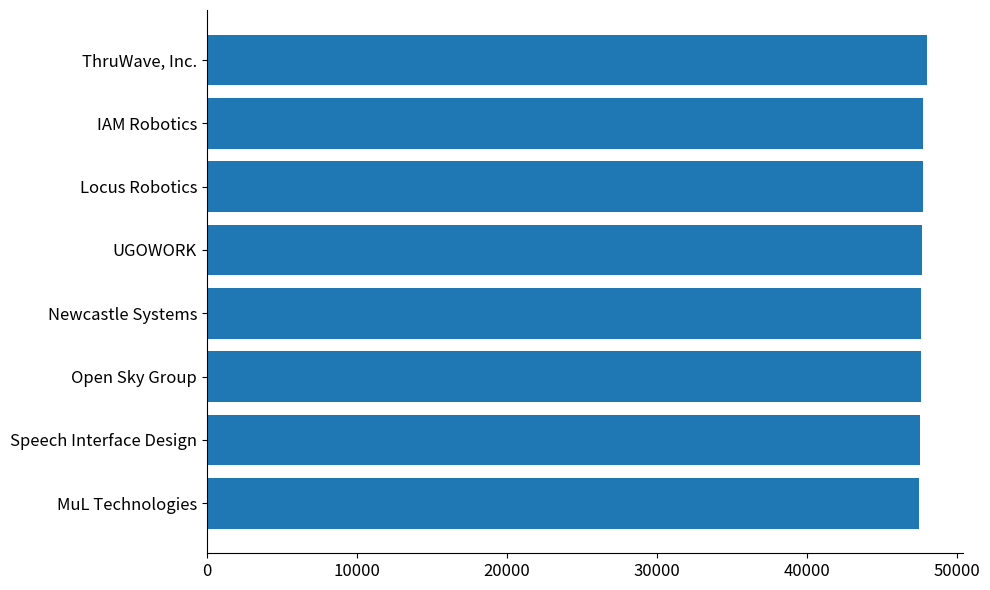

How many distinct data groups are displayed?

1